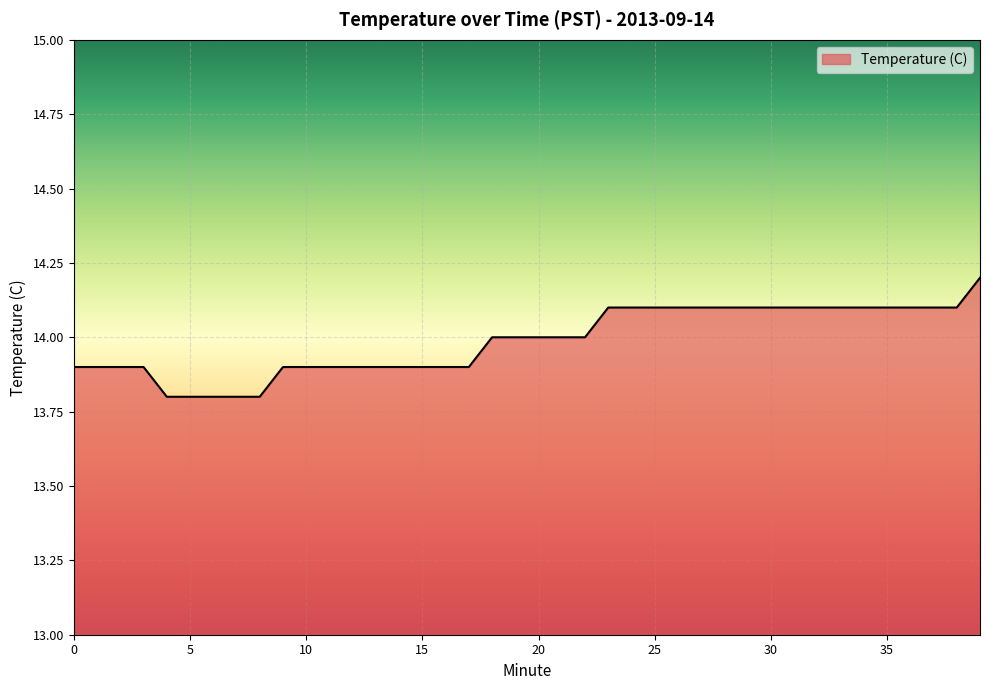

What is the greatest value displayed?

14.2